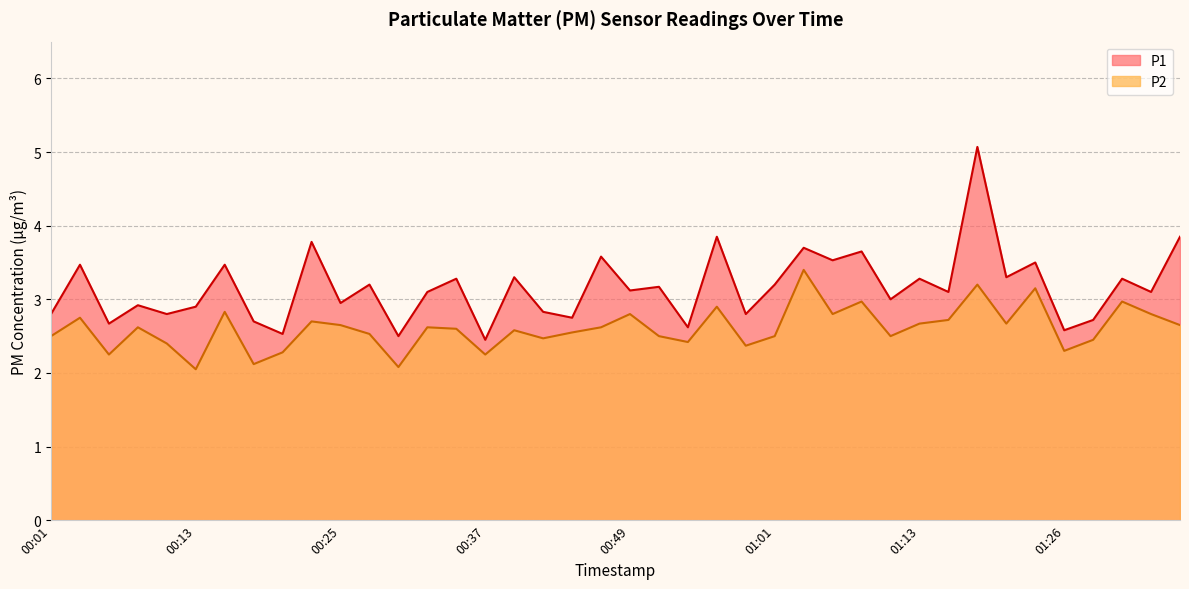

At which label is P1 closest to 3?

01:11